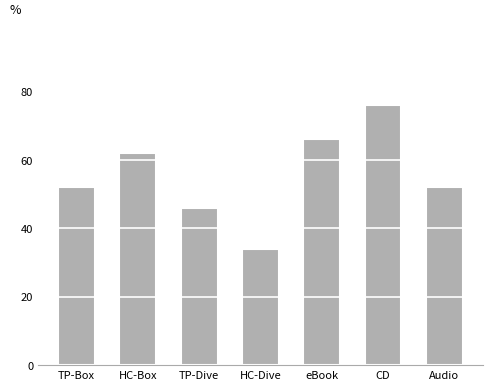

Approximately how many times larger is the value at HC-Dive compared to CD?

0.4